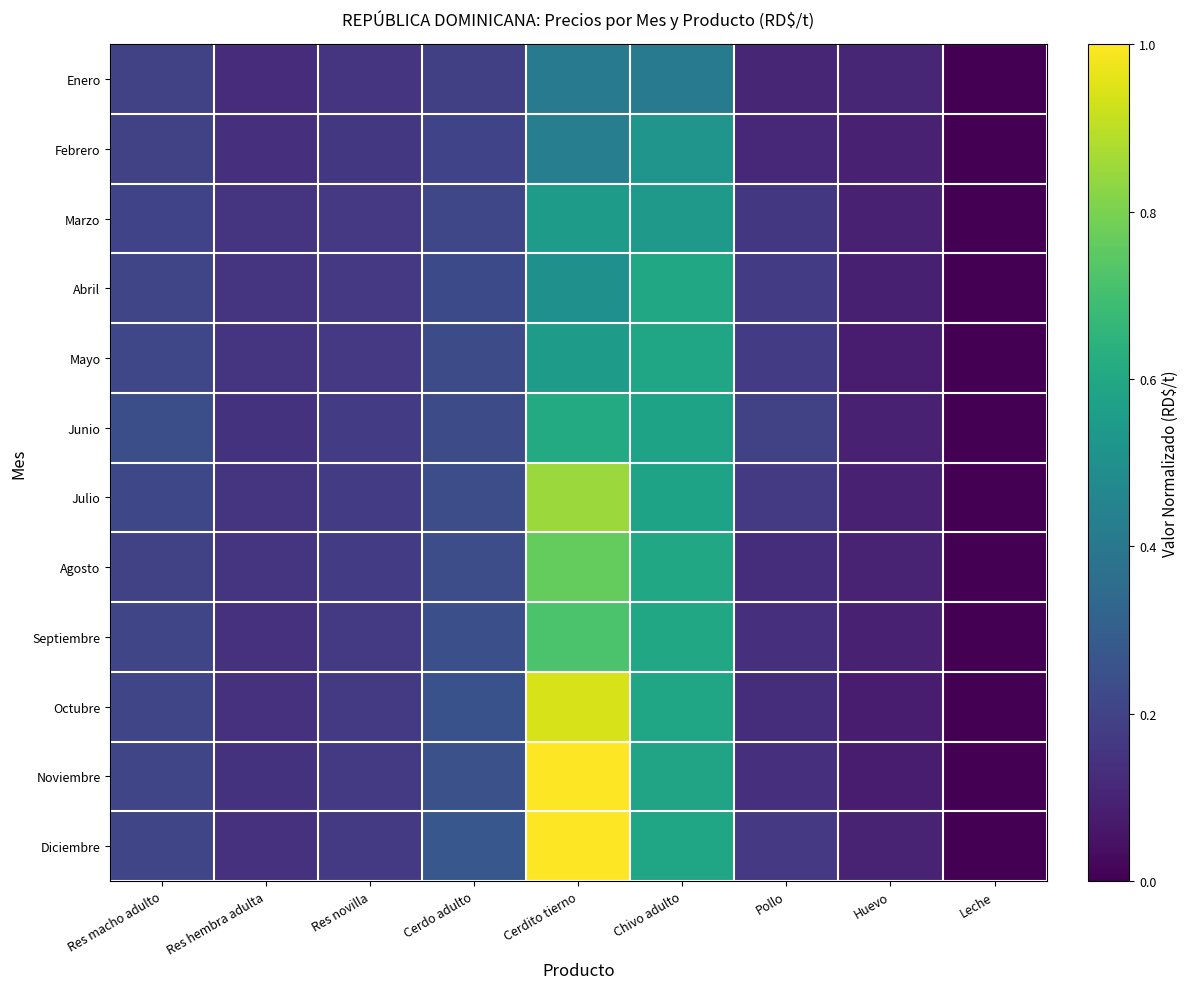

Which series has the widest spread of values?

Noviembre